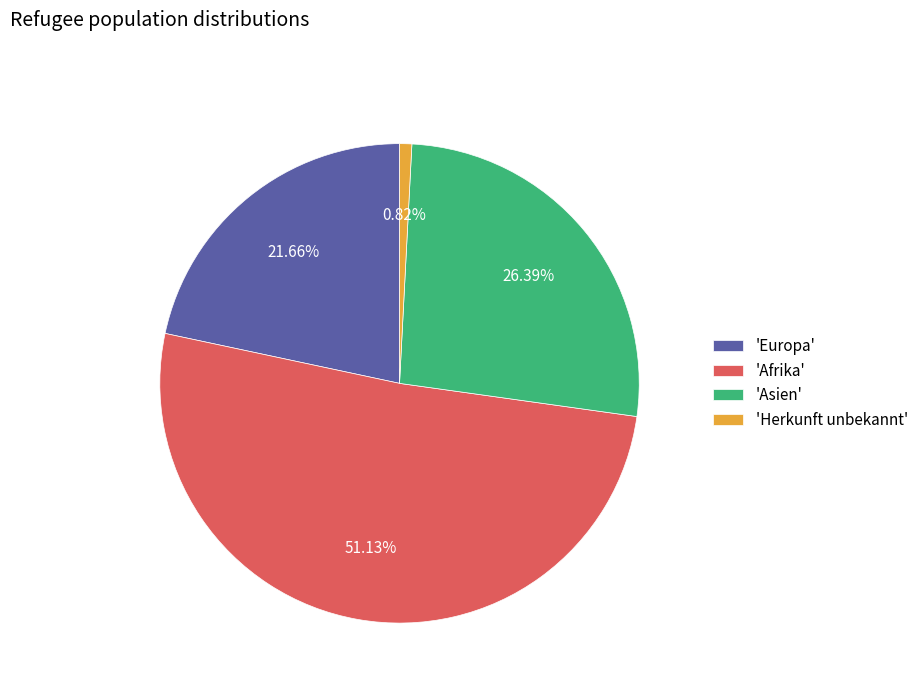

Combined, do 'Europa' and 'Asien' account for over 50%?

No